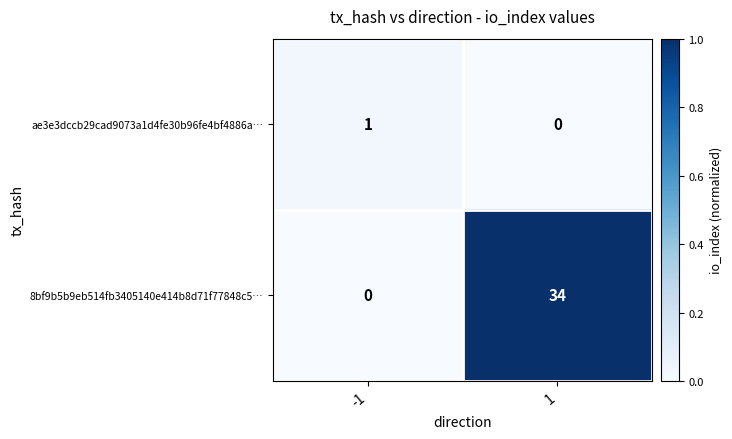

Between -1 and 1, which series saw the biggest shift?

8bf9b5b9eb514fb3405140e414b8d71f77848c5…